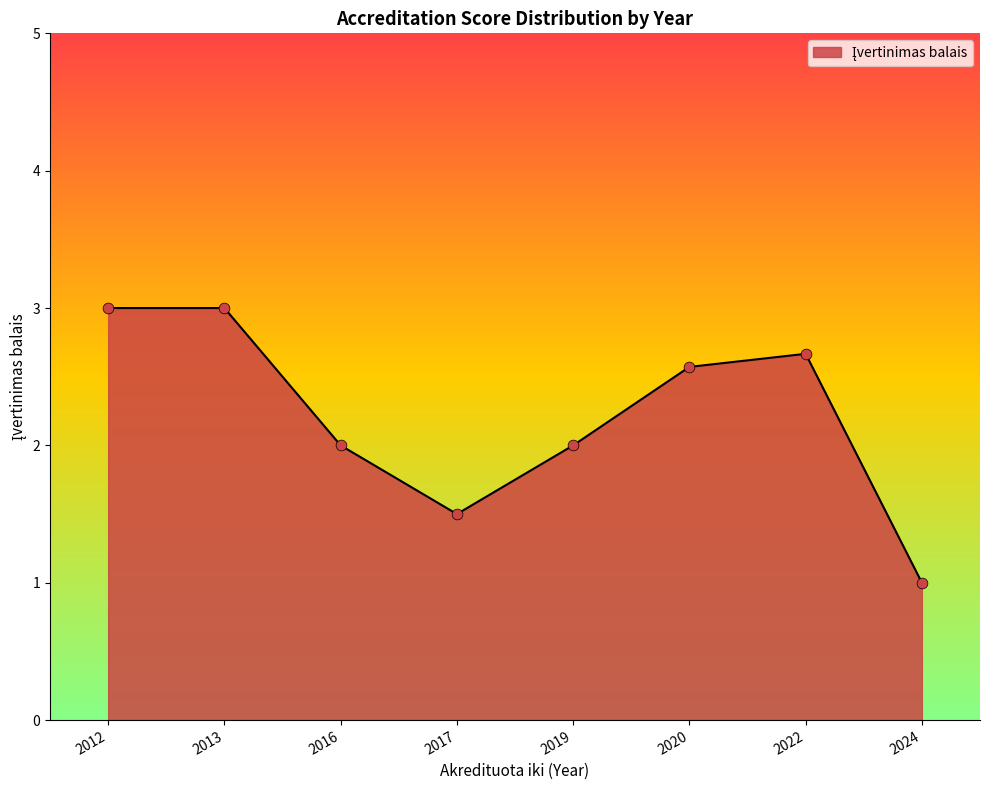

Approximately how many times larger is the value at 2019 compared to 2024?

2.0